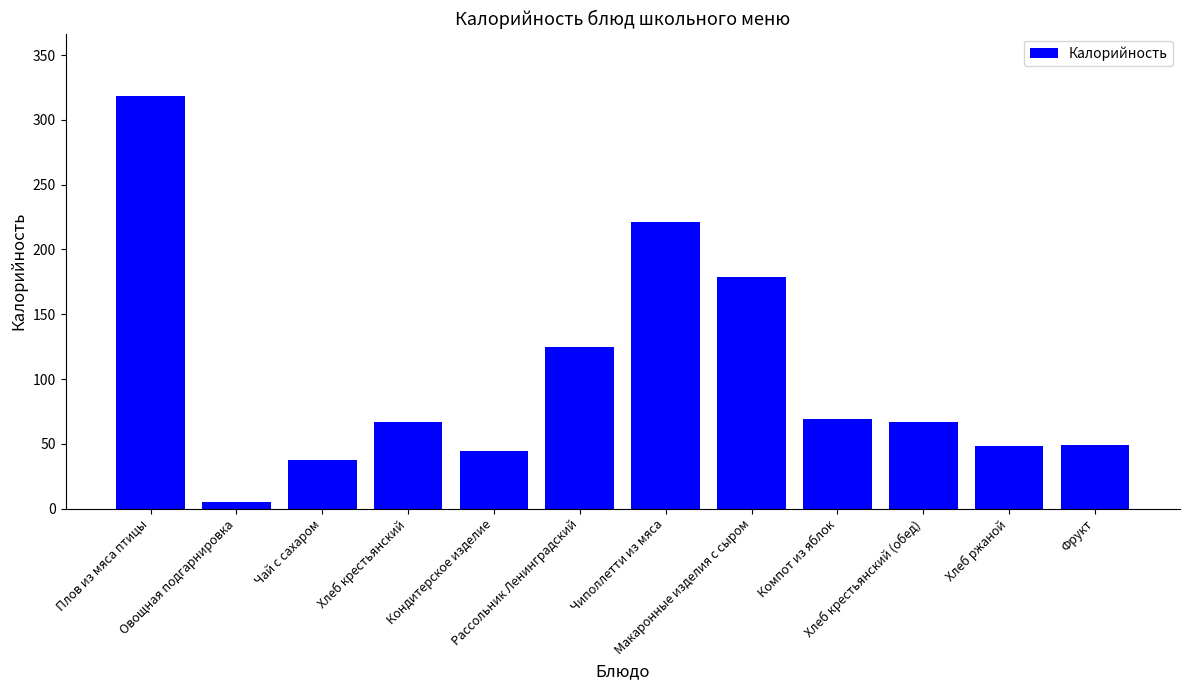

At which category does the chart reach its peak across all series?

Плов из мяса птицы